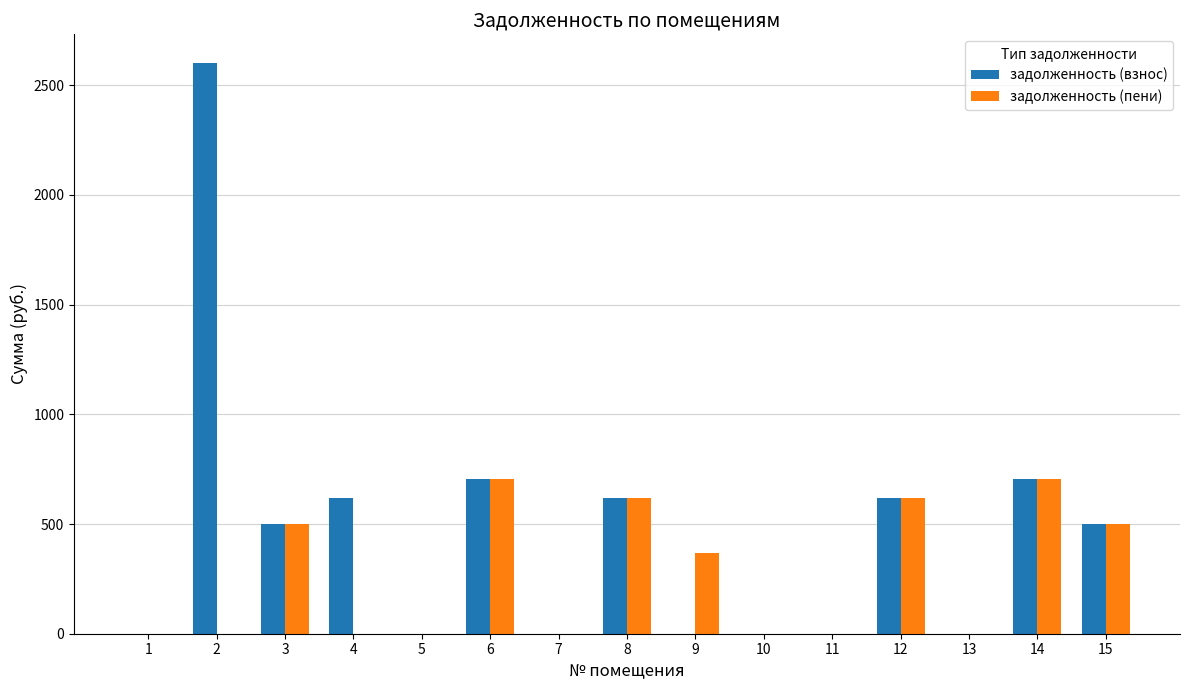

Are the bars grouped side by side (vs. stacked)?

Yes